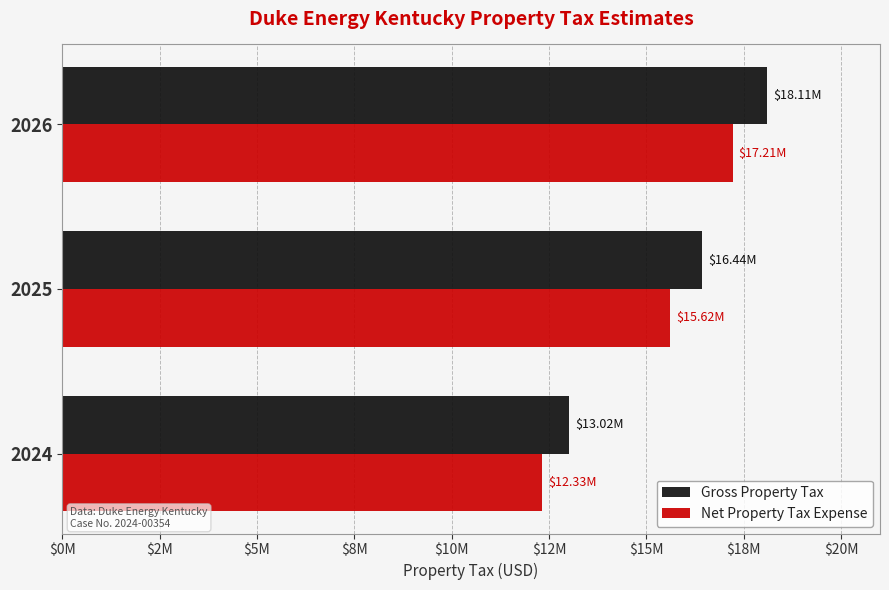

List the series in order of their overall mean, lowest first.

Net Property Tax Expense, Gross Property Tax